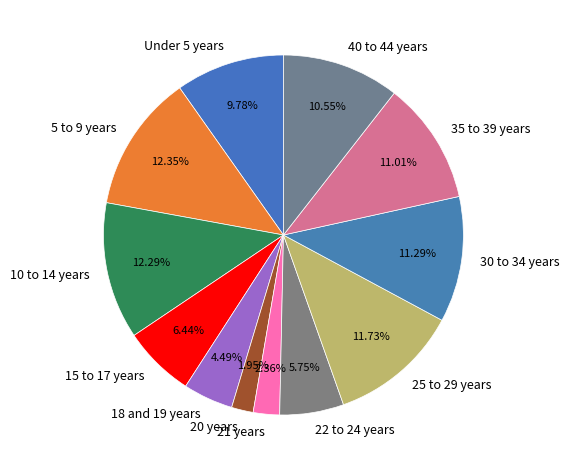

To the nearest percent, what portion does 22 to 24 years represent?

6%